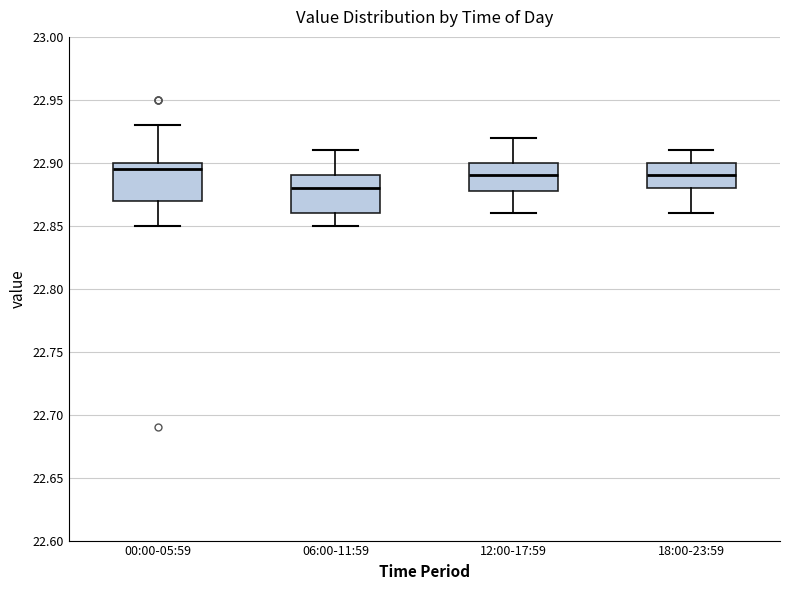

Where does the lower whisker of the box for 06:00-11:59 end on the y-axis? The values are not printed on the chart, so give them approximately, as read against the axis.

22.850